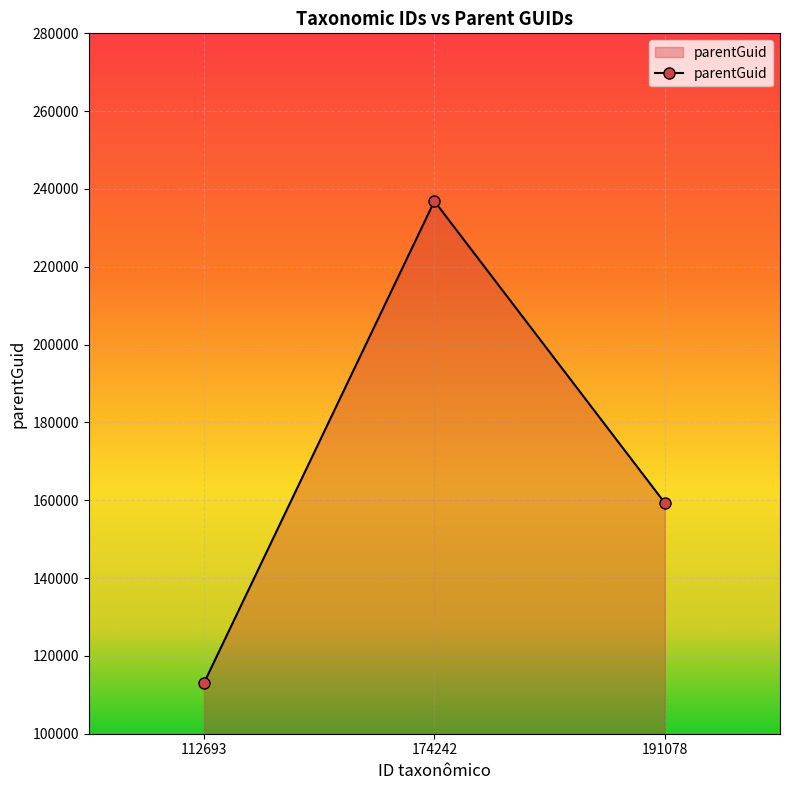

What is the average value?

169738